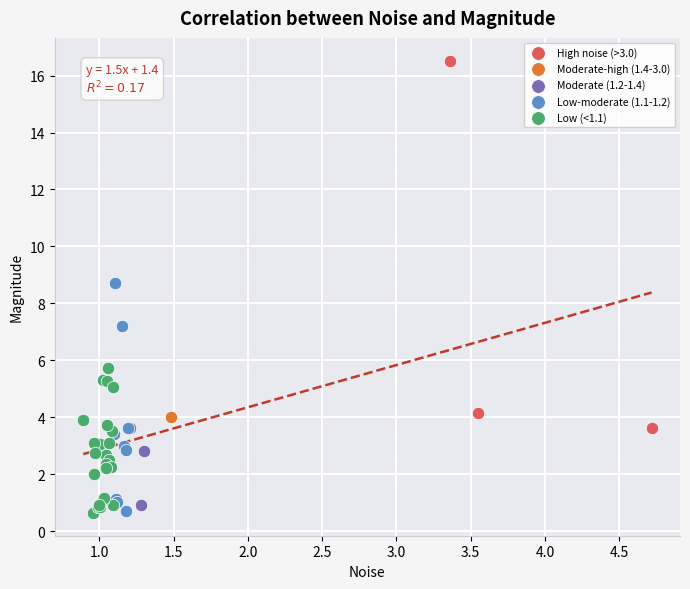

What are all the series names shown in the legend?

High noise (>3.0), Moderate-high (1.4-3.0), Moderate (1.2-1.4), Low-moderate (1.1-1.2), Low (<1.1)